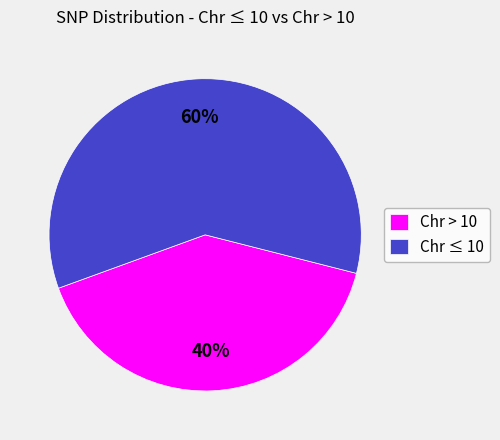

Is there a majority slice in this chart?

Yes